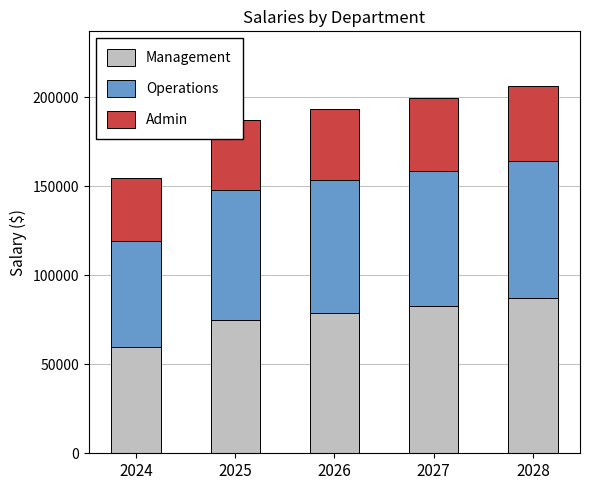

What is the sum of all Management values?

383166.0